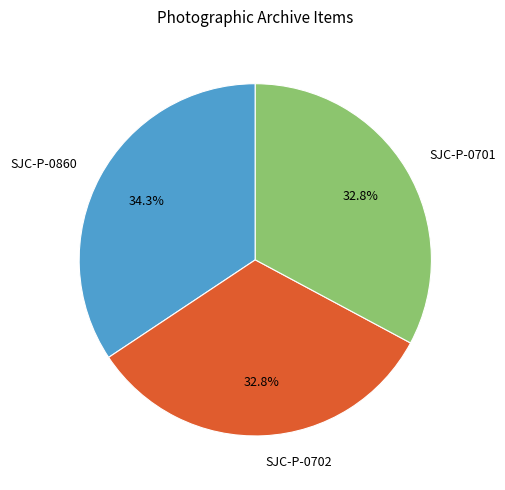

Between SJC-P-0860 and SJC-P-0701, which is larger?

SJC-P-0860